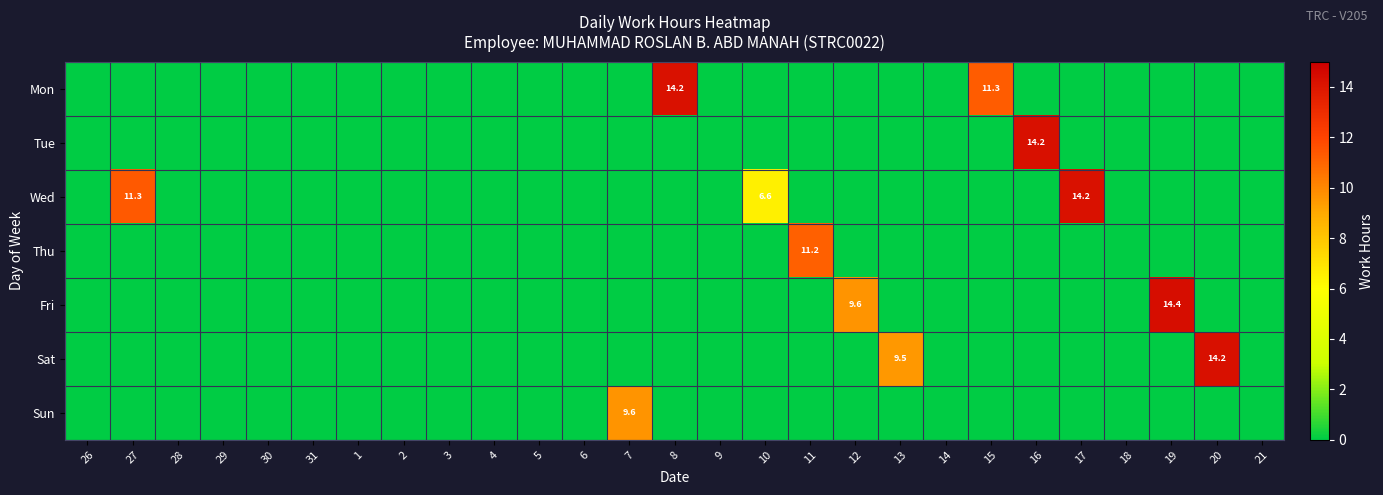

Is it true that Wed equals 0.0 at 1?

True